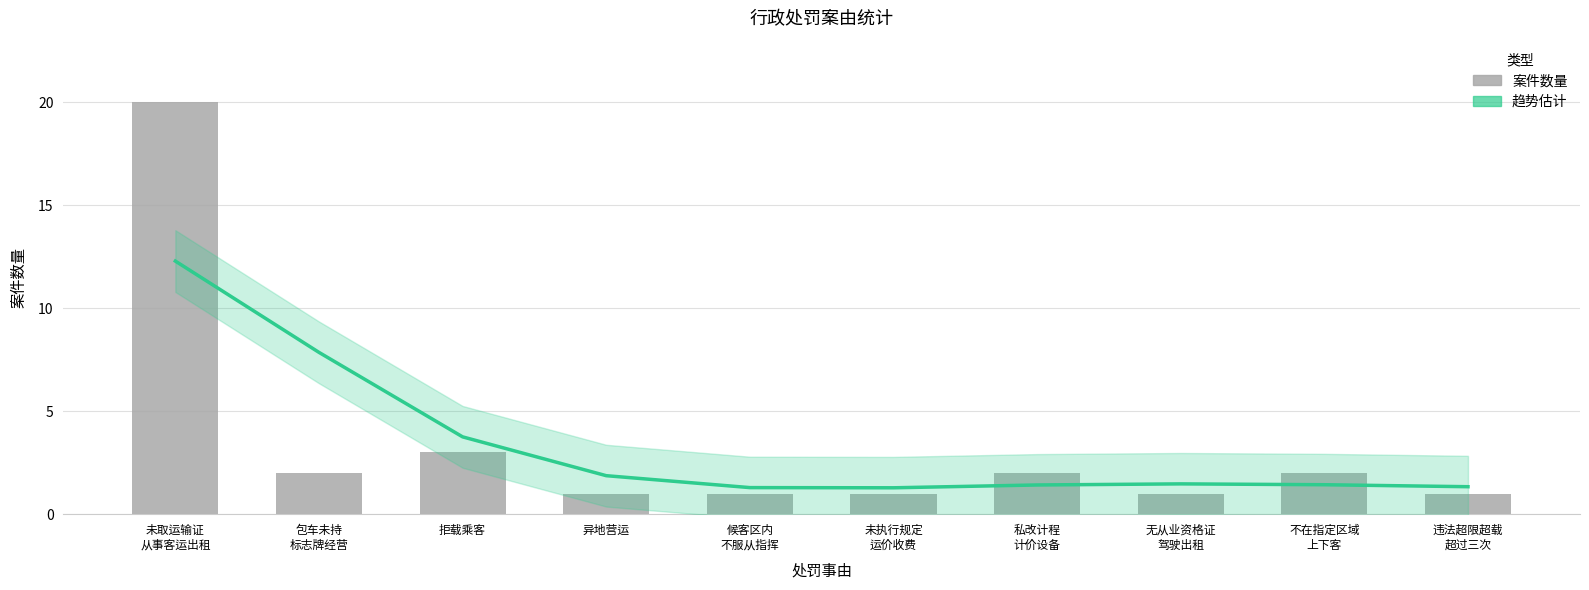

Rank the series by their maximum value, from highest to lowest.

案件数量, 趋势估计